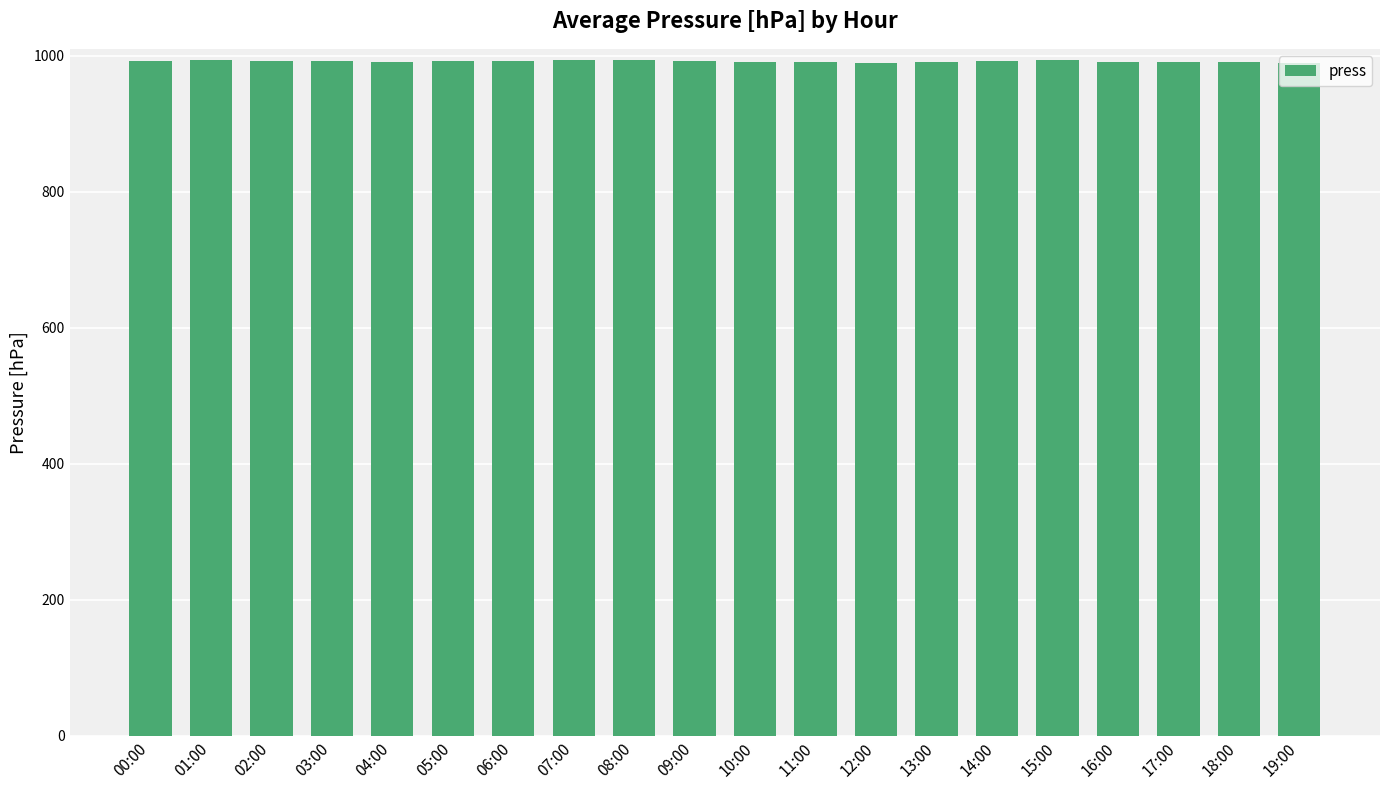

What is the sum of all values?

19828